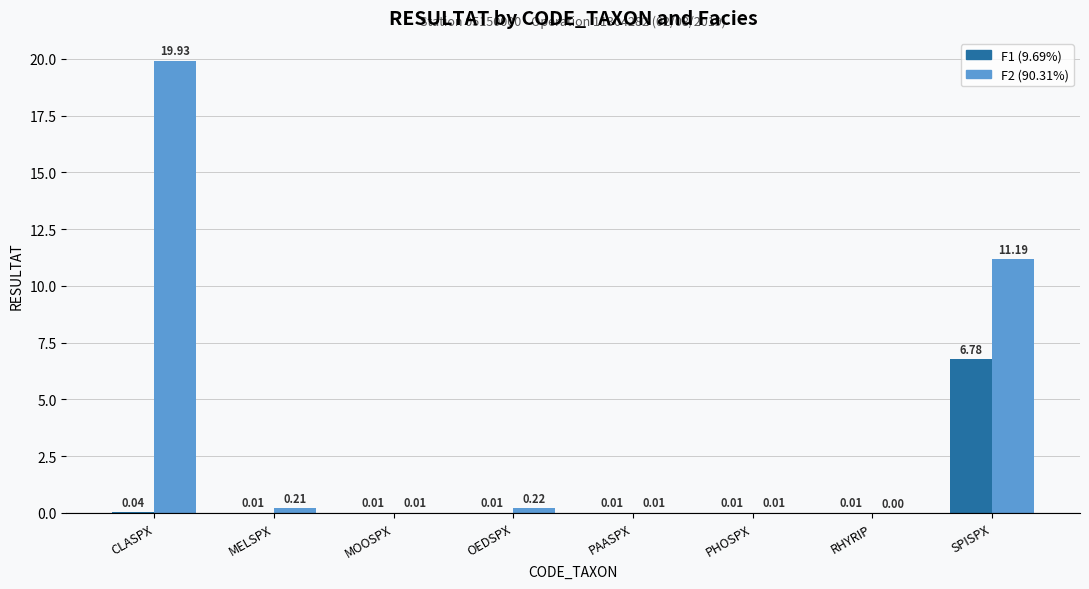

Which label corresponds to the largest value in the chart?

CLASPX